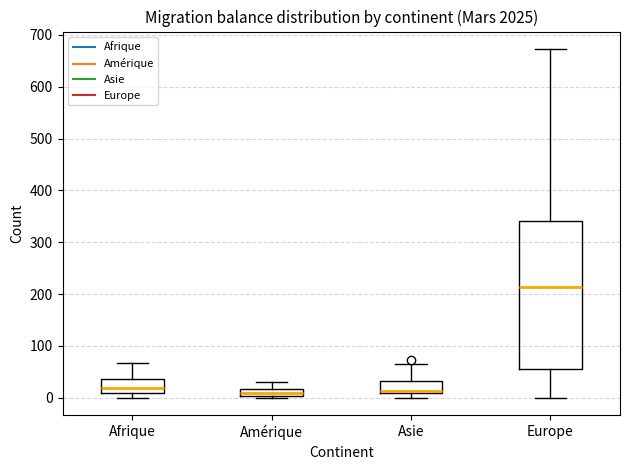

Where is the upper edge of the box for Europe on the y-axis? The values are not printed on the chart, so give them approximately, as read against the axis.

340